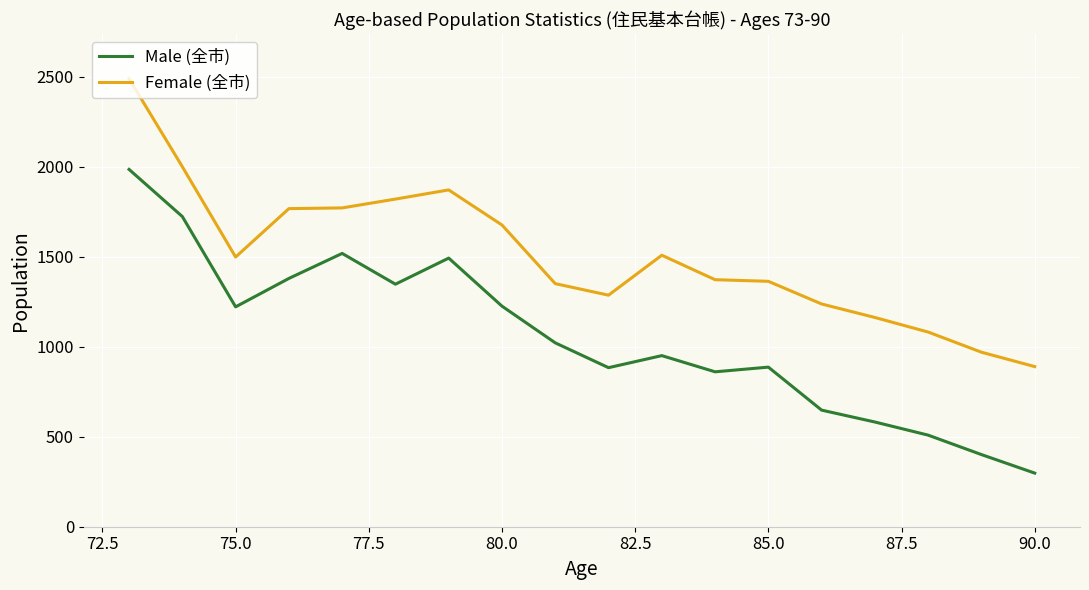

The Female (全市) series shows 484 at 92.5. True or false?

False